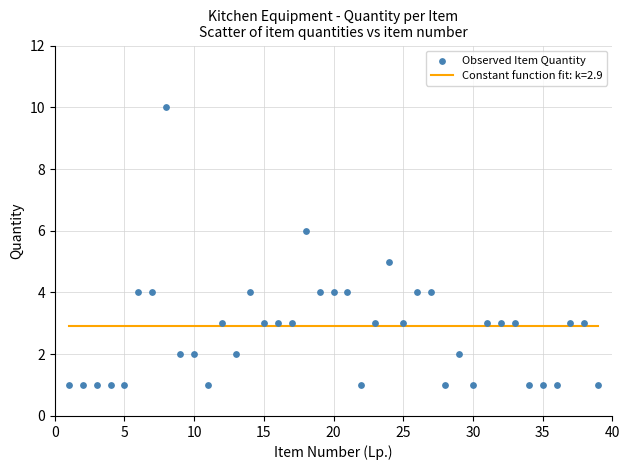

What is the range of X values (max minus min)?

38